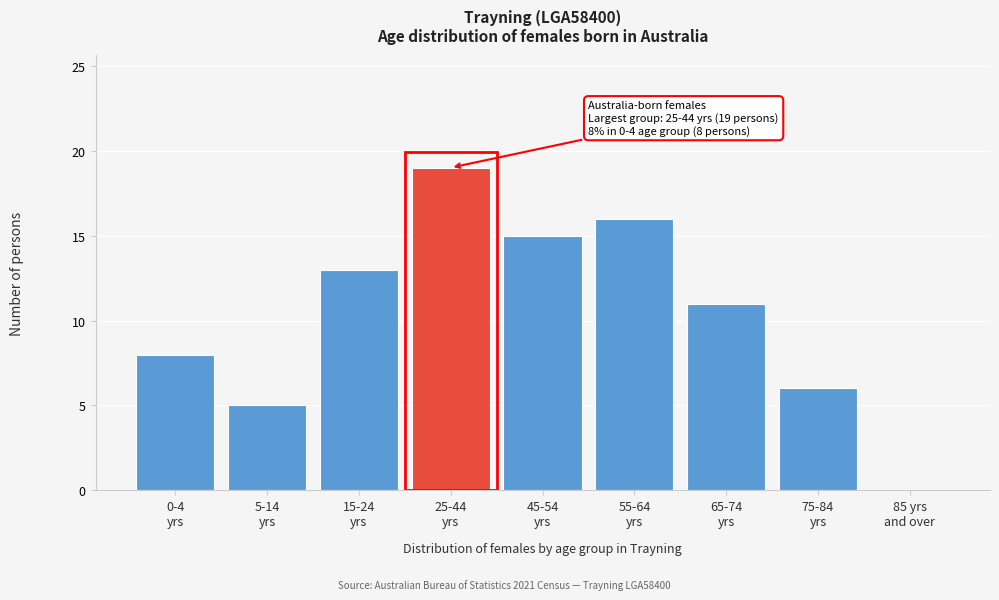

What is the maximum value shown in the chart?

19